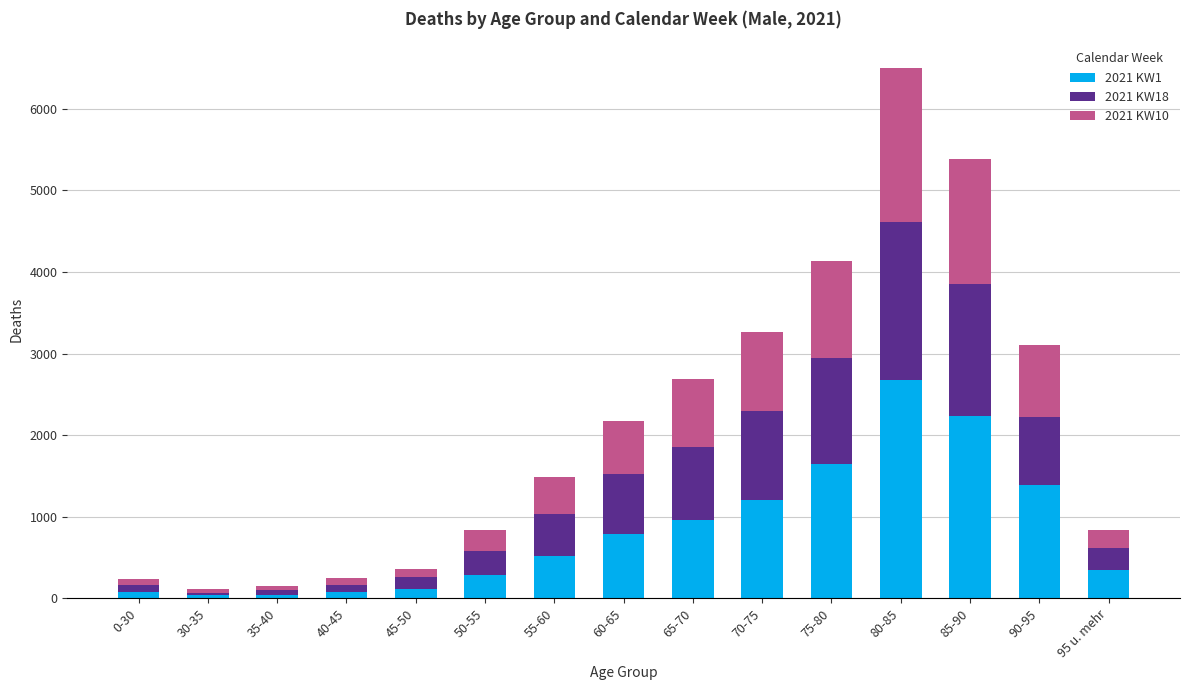

How many distinct data groups are displayed?

3